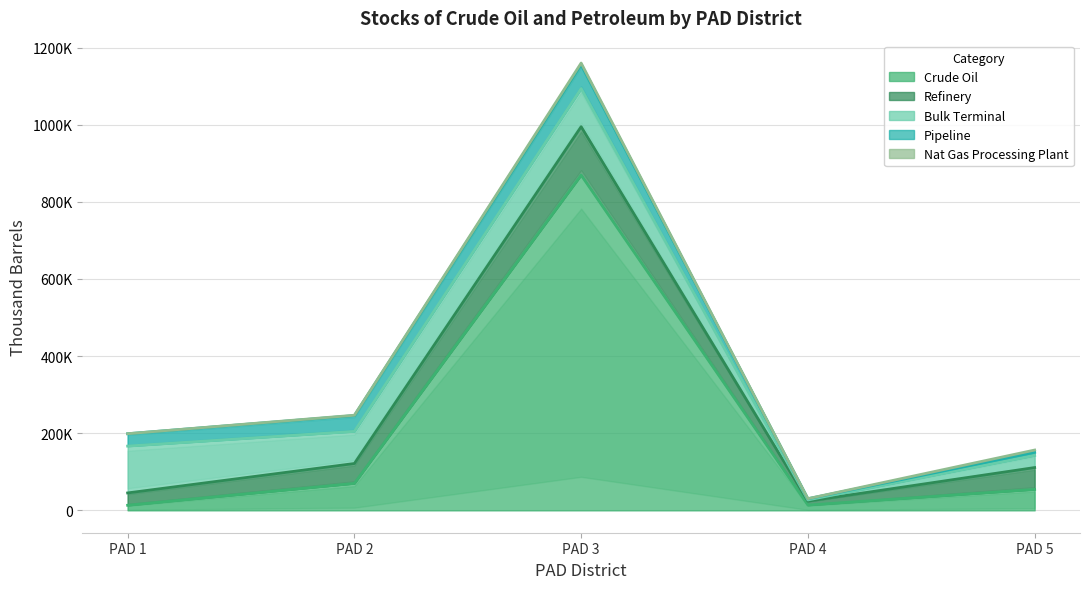

How many interior local valleys does the Pipeline series have?

1